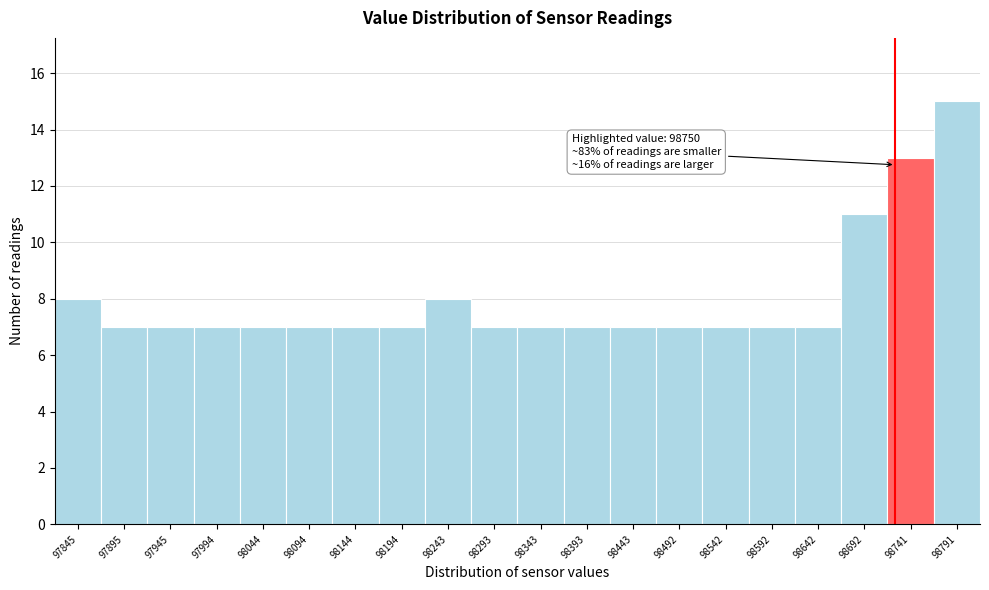

Reading right to left, extract all data points from this chart.

98791=15	98741=13	98692=11	98642=7	98592=7	98542=7	98492=7	98443=7	98393=7	98343=7	98293=7	98243=8	98194=7	98144=7	98094=7	98044=7	97994=7	97945=7	97895=7	97845=8